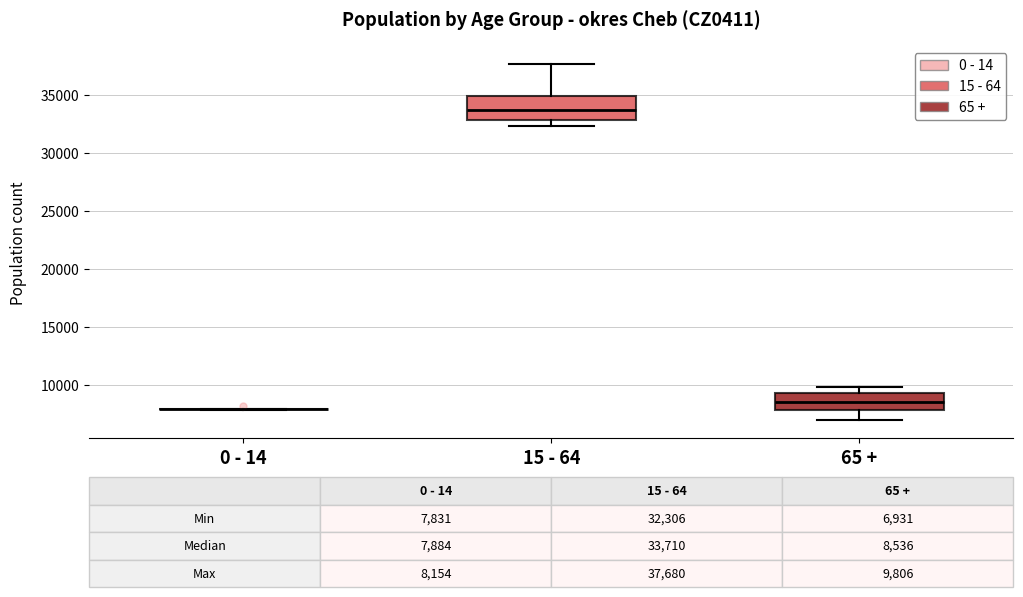

Which box is the tallest, from its lower edge to its upper edge?

15 - 64